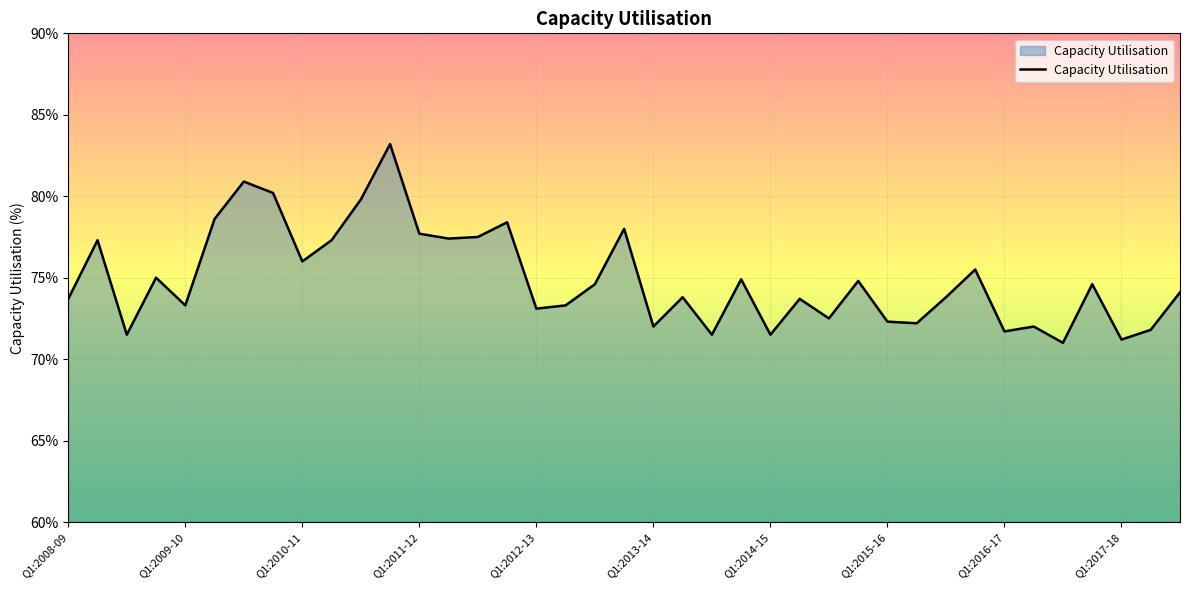

What is the greatest value displayed?

83.2